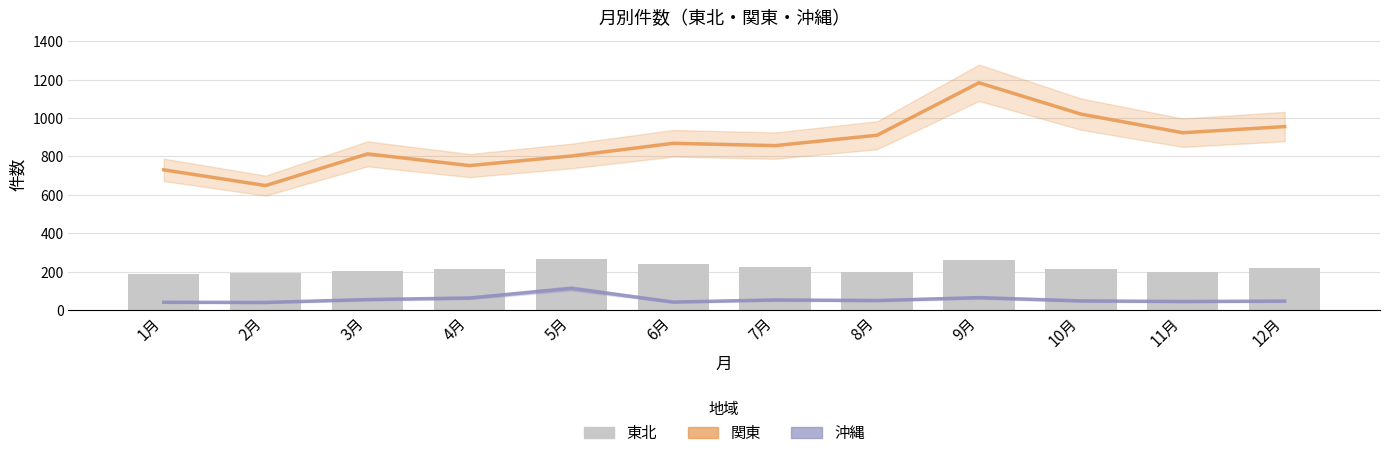

Are the bars grouped side by side (vs. stacked)?

Yes